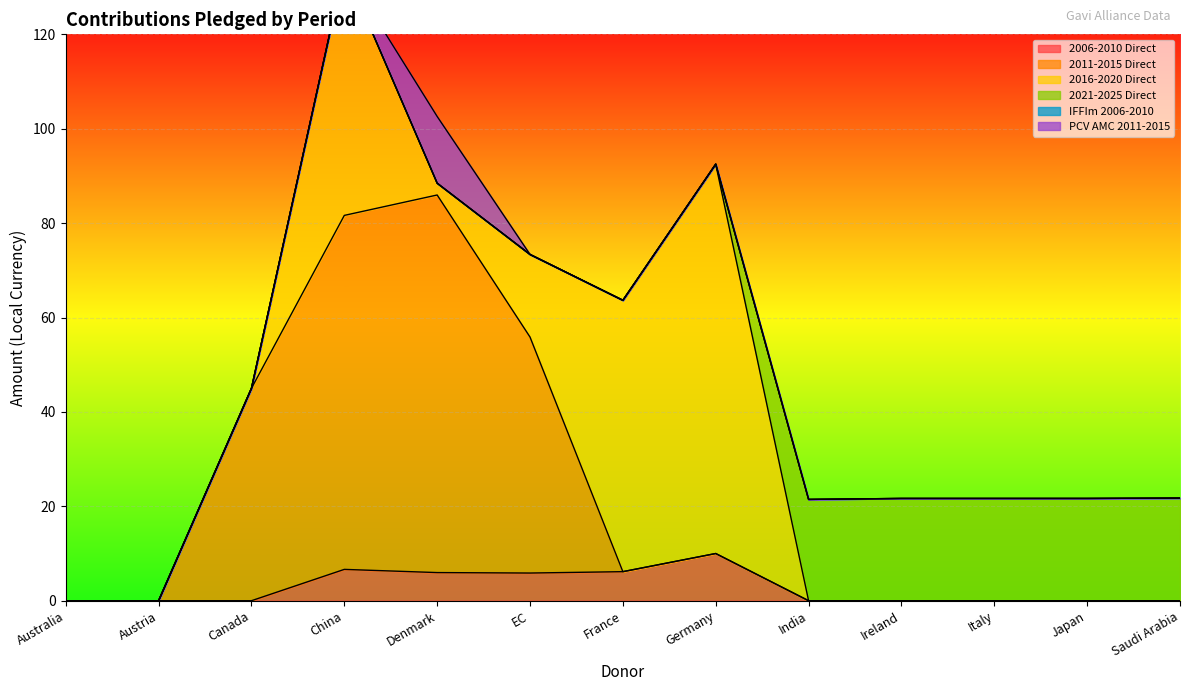

What is the highest value of the 2006-2010 Direct series?

10.0